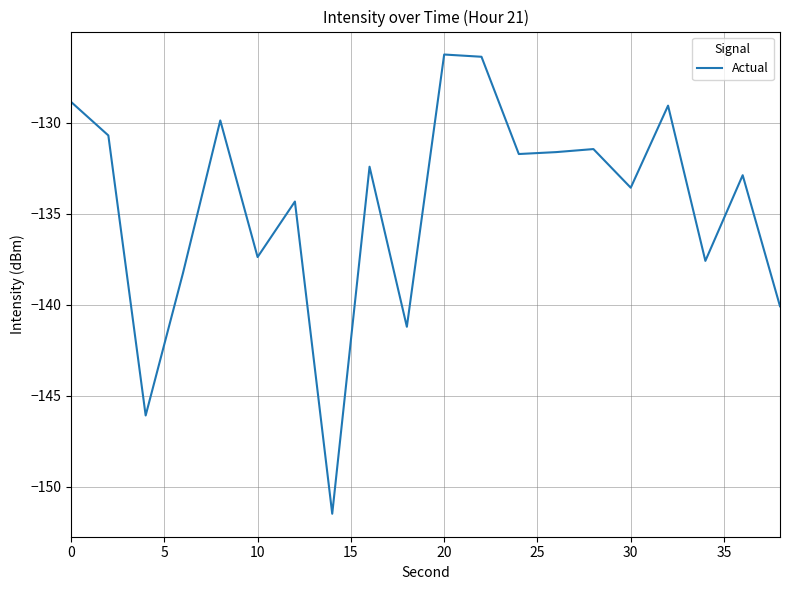

What is the maximum value shown in the chart?

-126.3